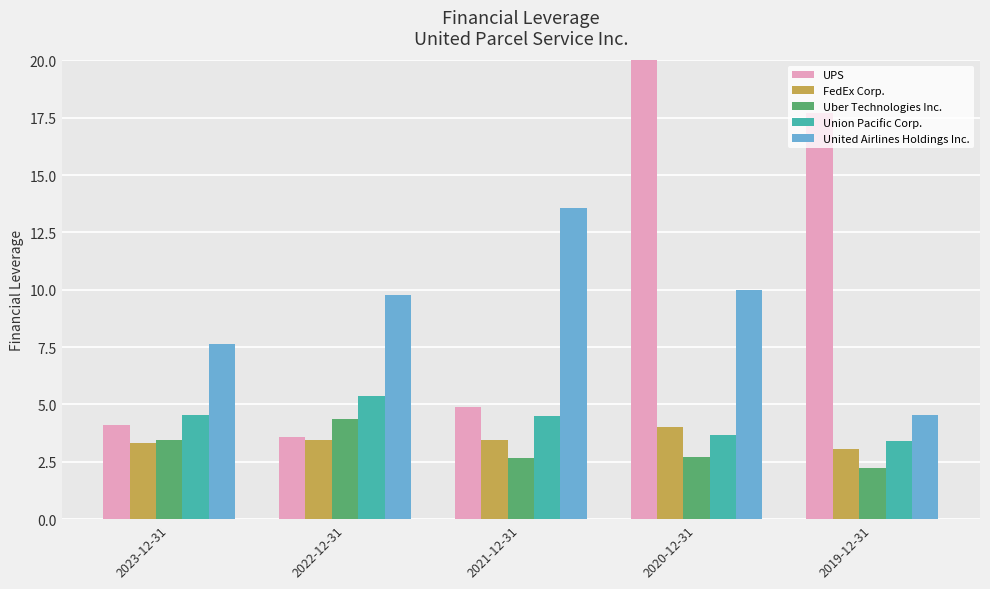

What is the difference between the maximum and second lowest values in the United Airlines Holdings Inc. series?

5.9